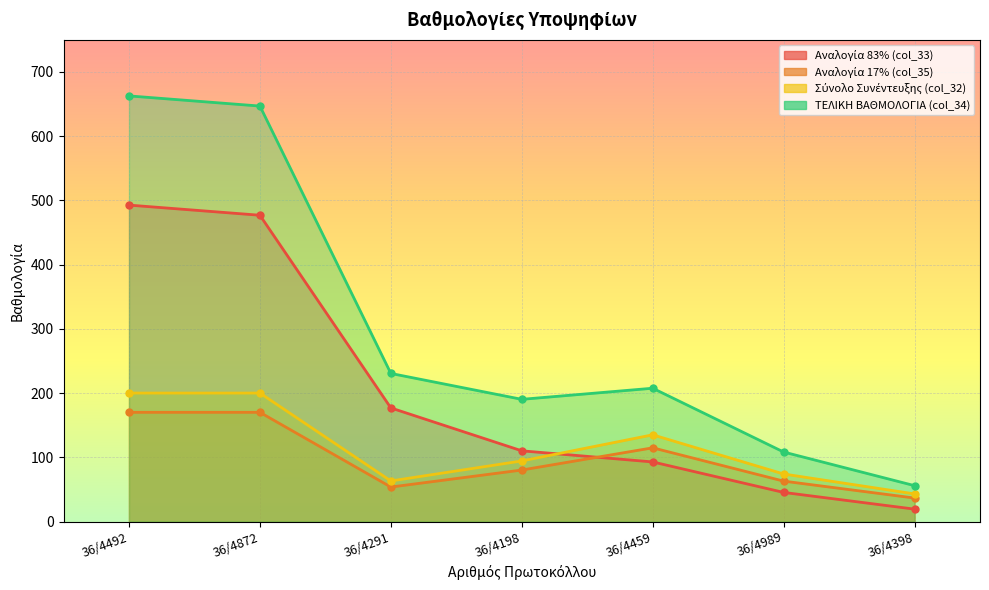

What is the difference between the highest and lowest values at 36/4492?

492.6